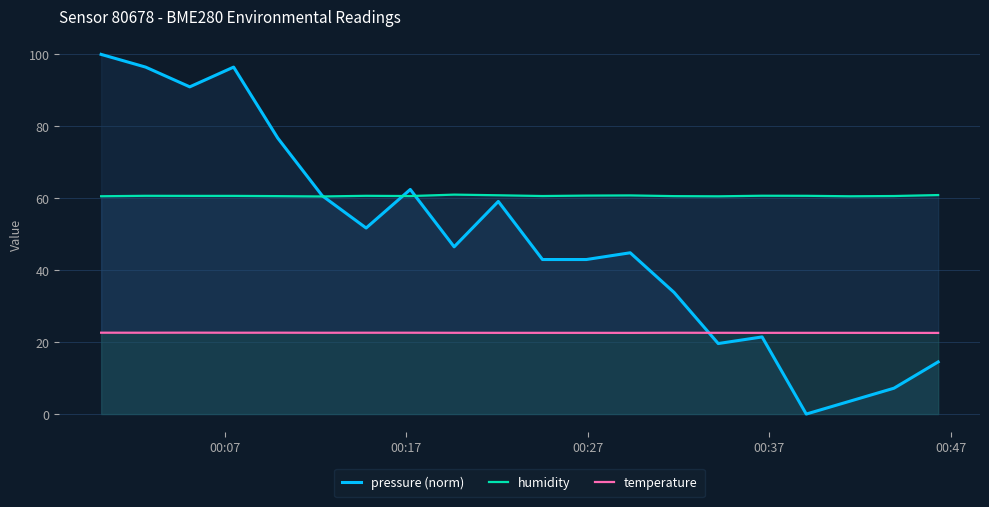

Rank the series by their average value, from highest to lowest.

humidity, pressure (norm), temperature